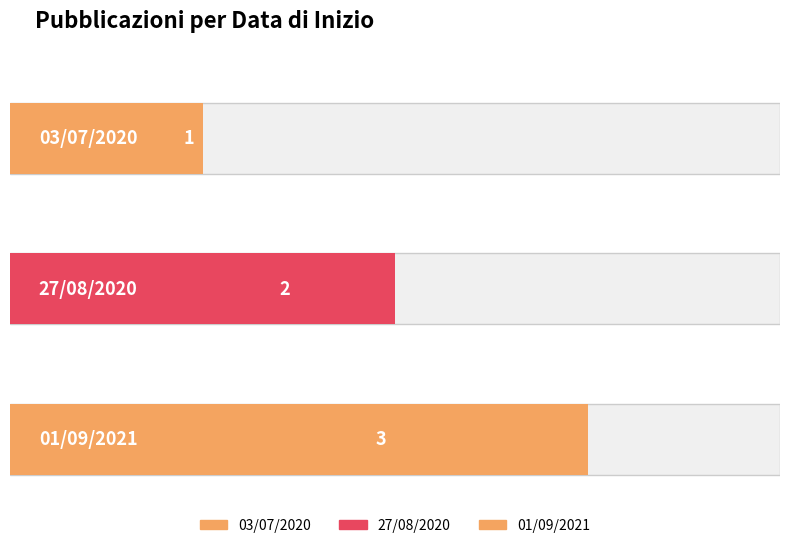

Rank the categories by value from highest to lowest.

01/09/2021, 27/08/2020, 03/07/2020